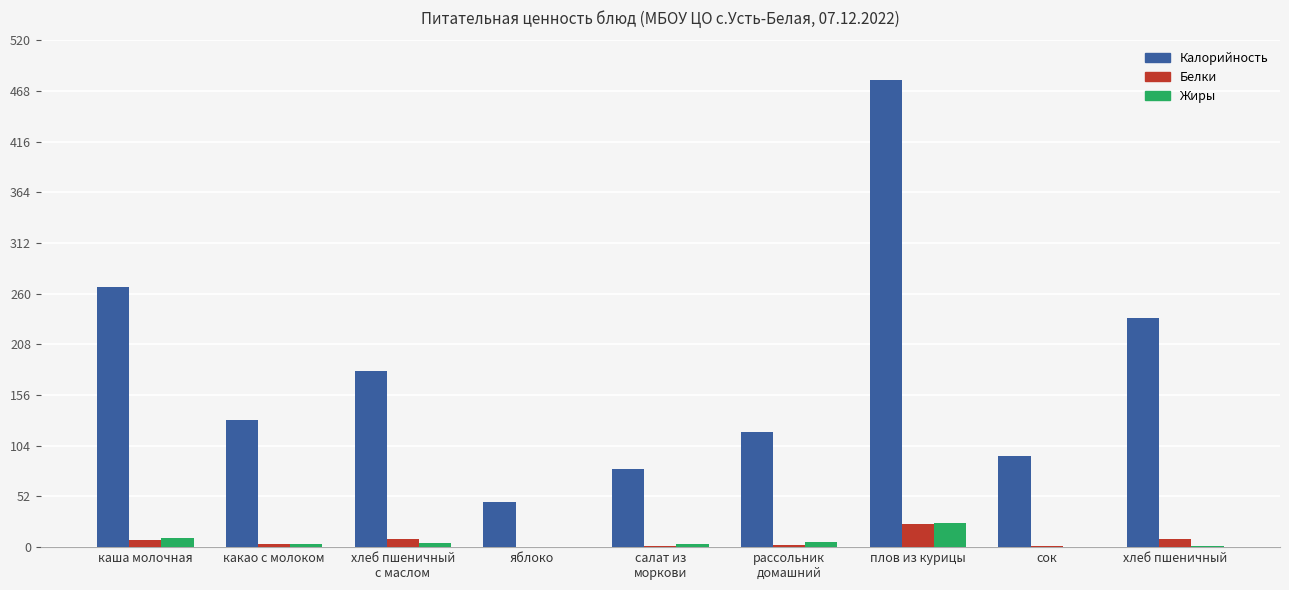

True or false: Жиры has a value of 0.0 at сок.

True